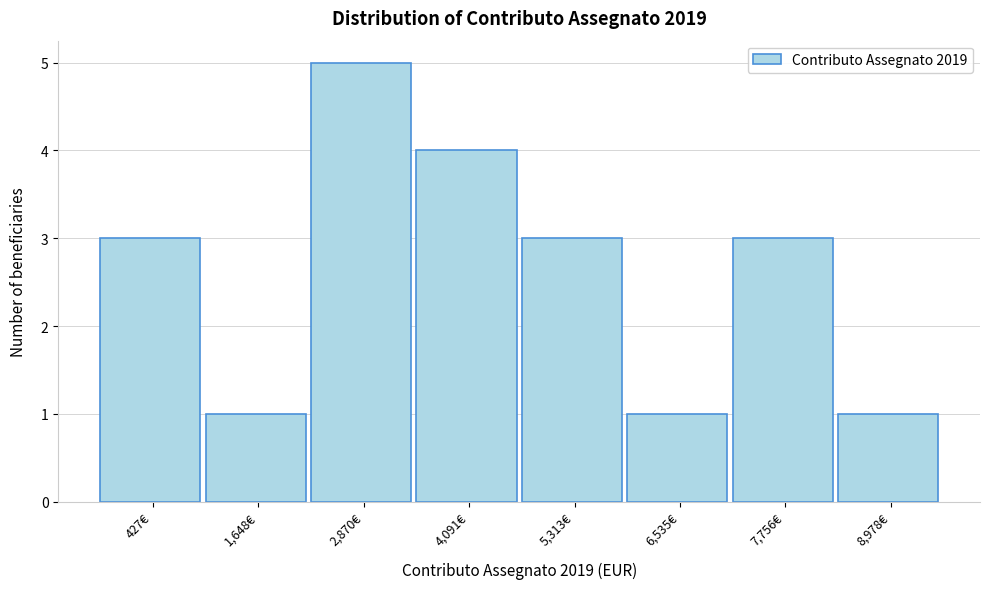

Reading left to right, extract all data points from this chart.

427€=3	1,648€=1	2,870€=5	4,091€=4	5,313€=3	6,535€=1	7,756€=3	8,978€=1